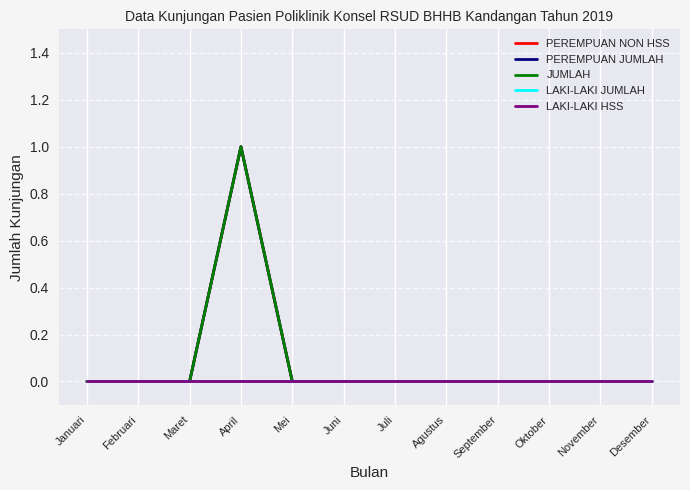

At which category does PEREMPUAN NON HSS reach its first local peak?

April